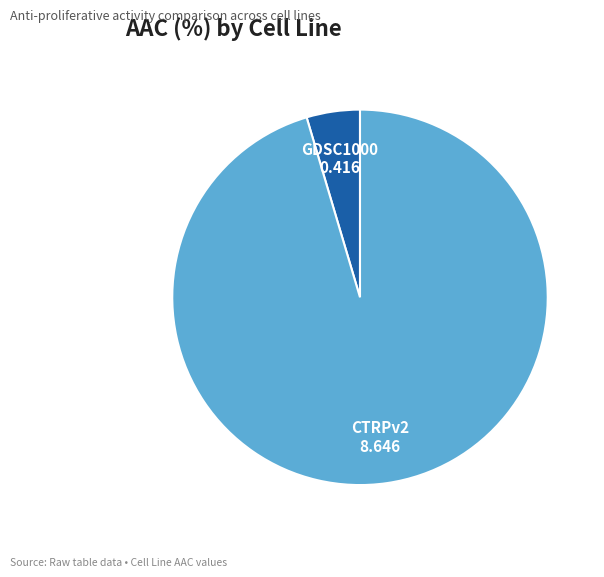

Which slice is the largest?

CTRPv2